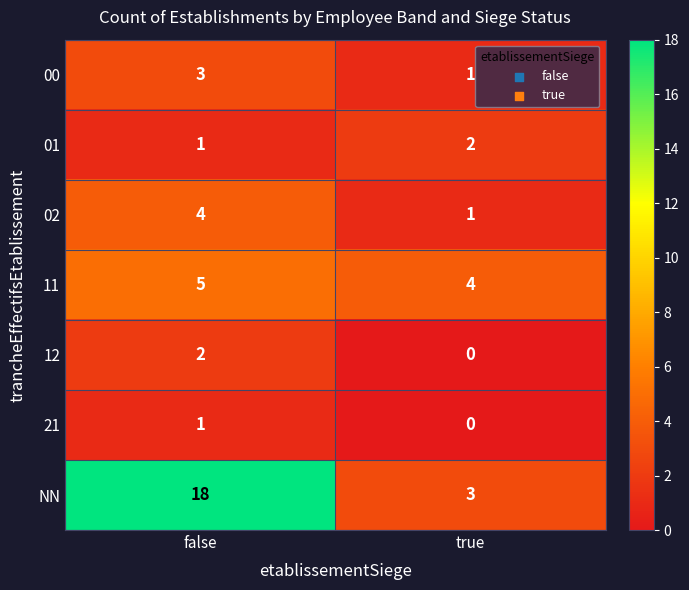

Is it true that 00 equals 1 at true?

True